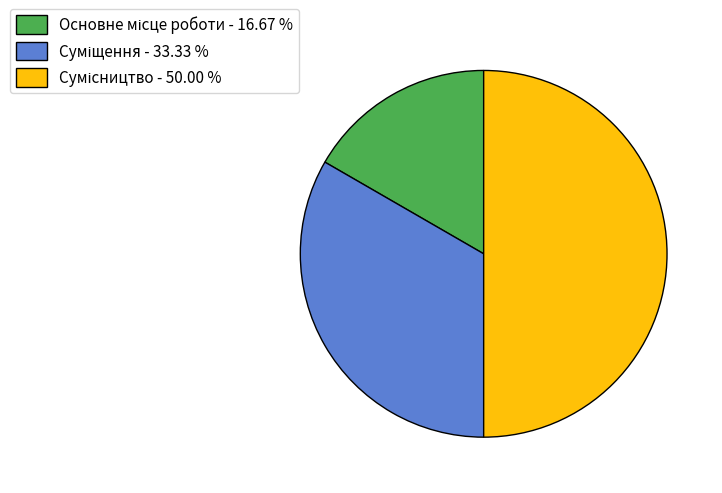

How many slices are in this pie chart?

3